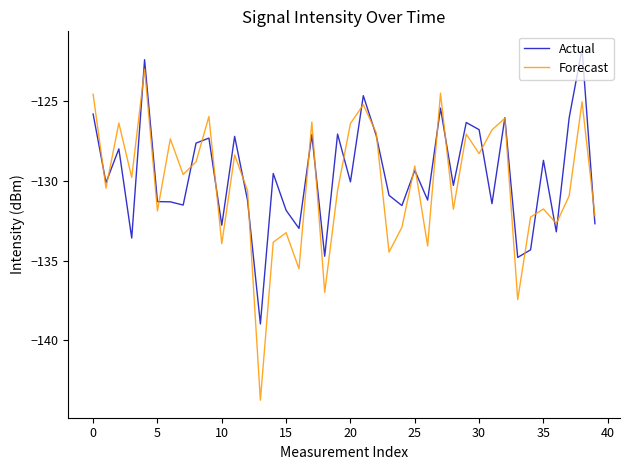

What is the difference between the second highest and second lowest values in the Forecast series?

13.0